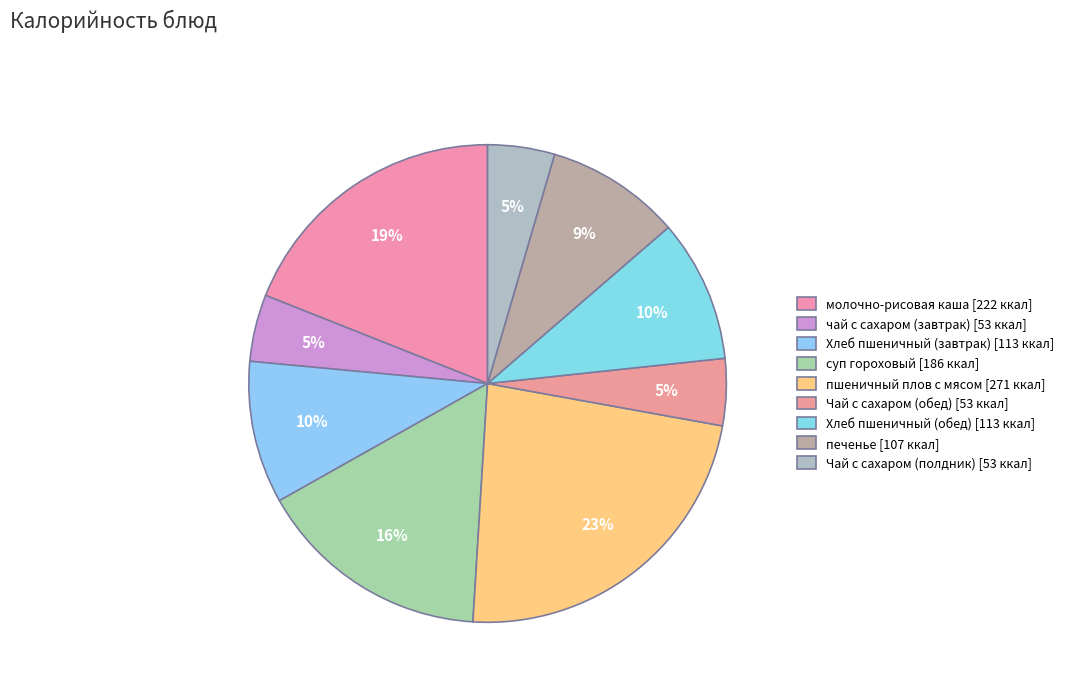

What is the largest slice in the pie chart?

пшеничный плов с мясом